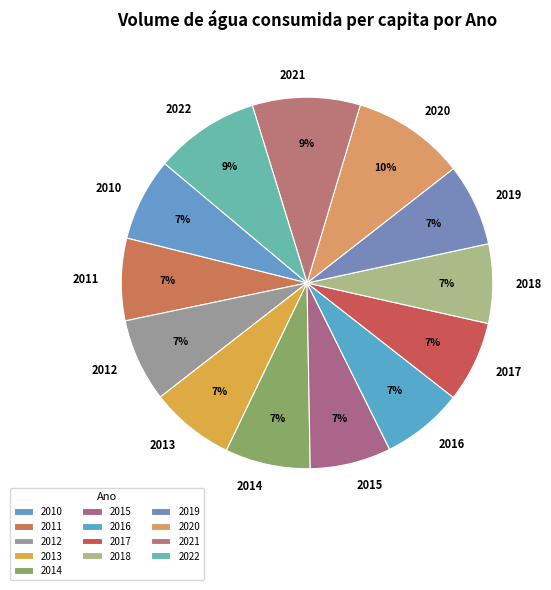

To the nearest percent, what portion does 2015 represent?

7%